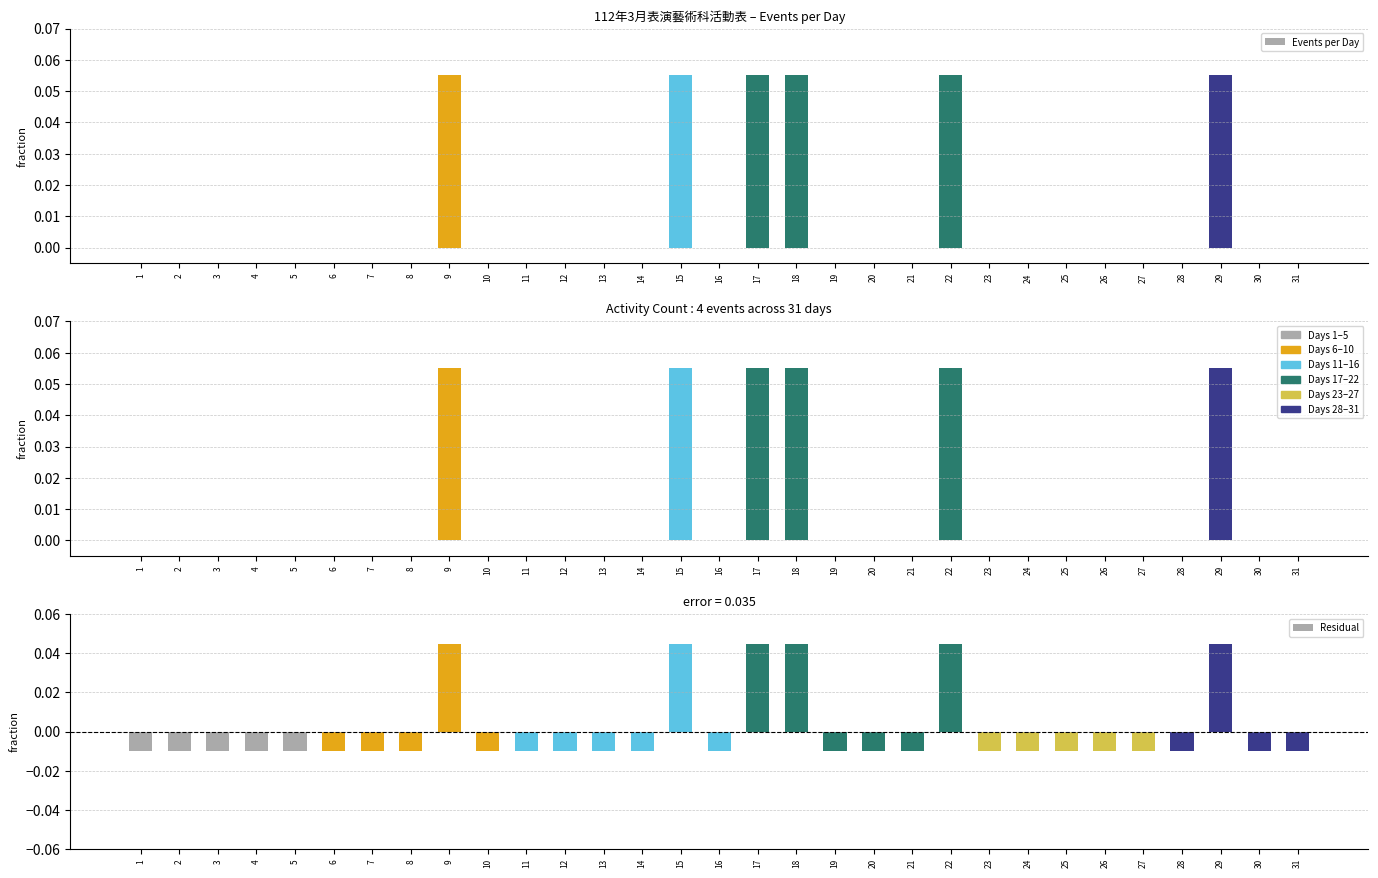

List the series in order of their overall mean, highest first.

Events per Day, Residual